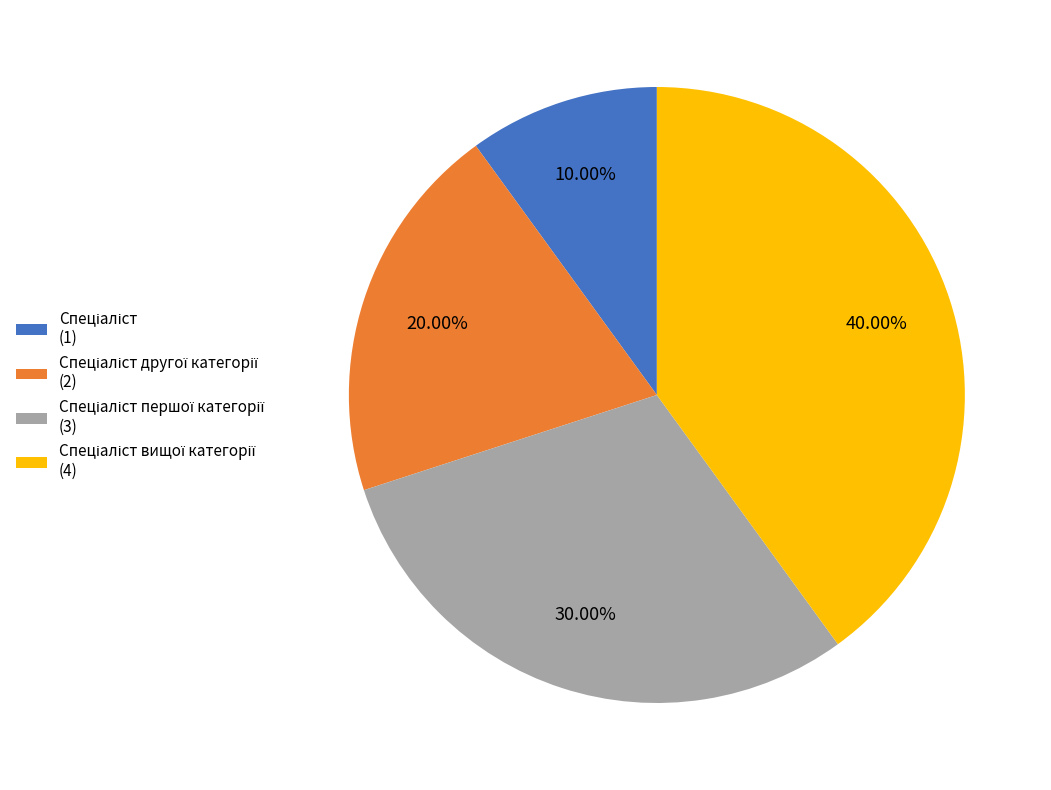

Does any single category account for the majority?

No